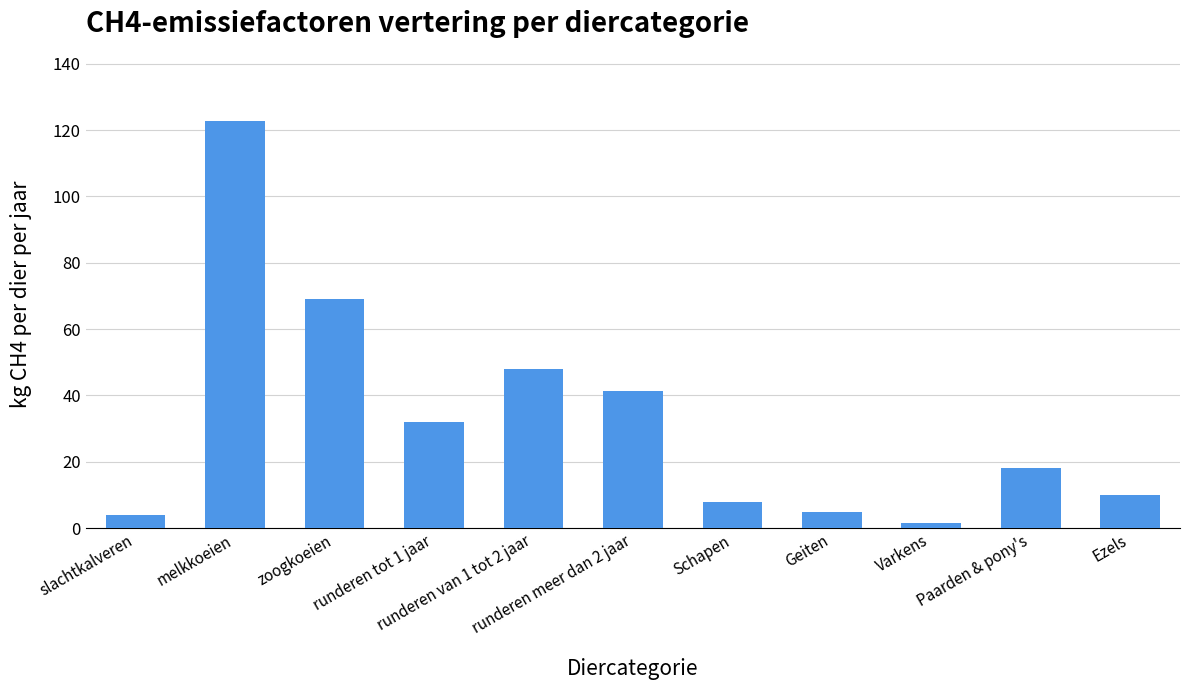

Which category has the highest value across all series?

melkkoeien